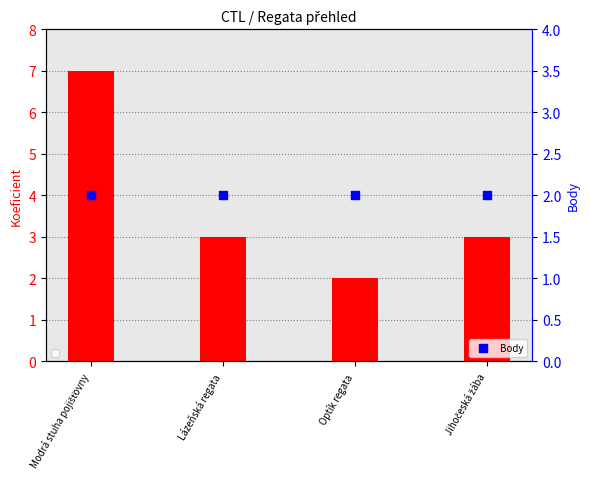

At which category is the sum across all series the highest?

Modrá stuha pojišťovny